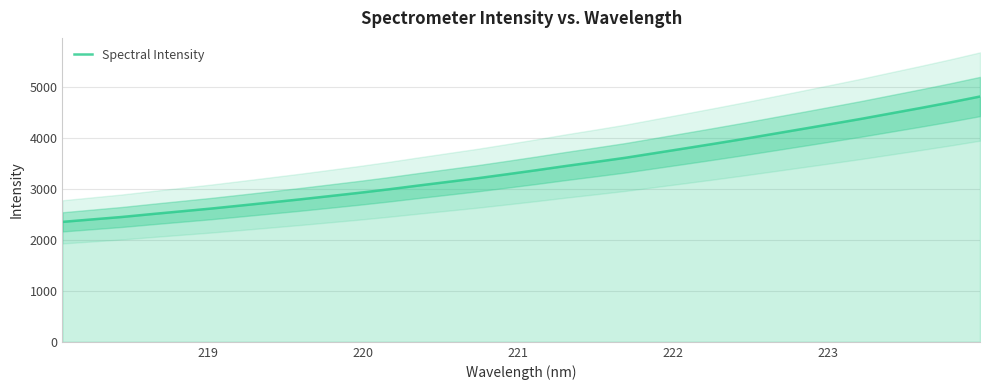

What is the maximum value for Spectral Intensity?

4816.0